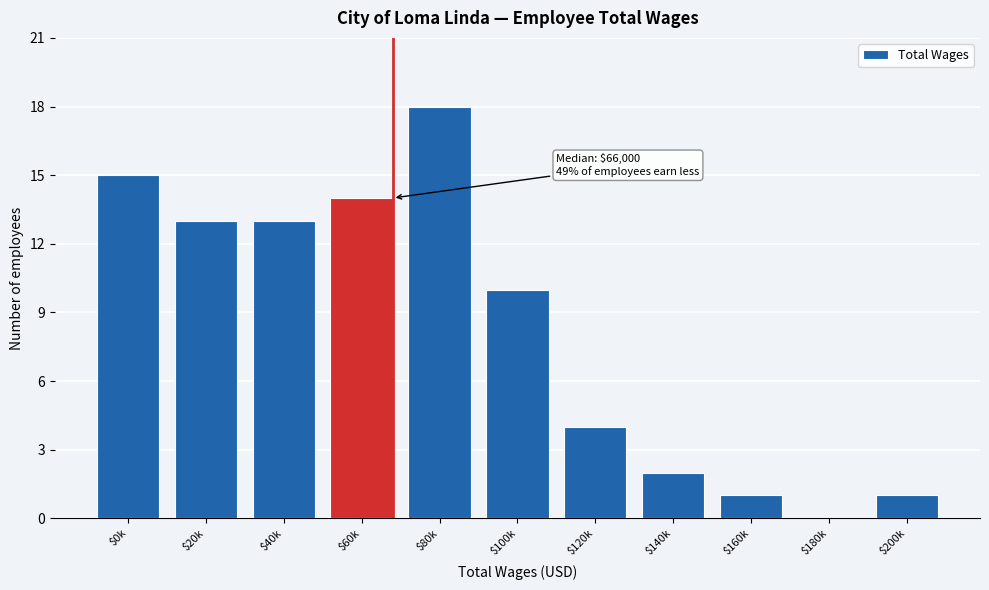

The value at $160k is 2. True or false?

False